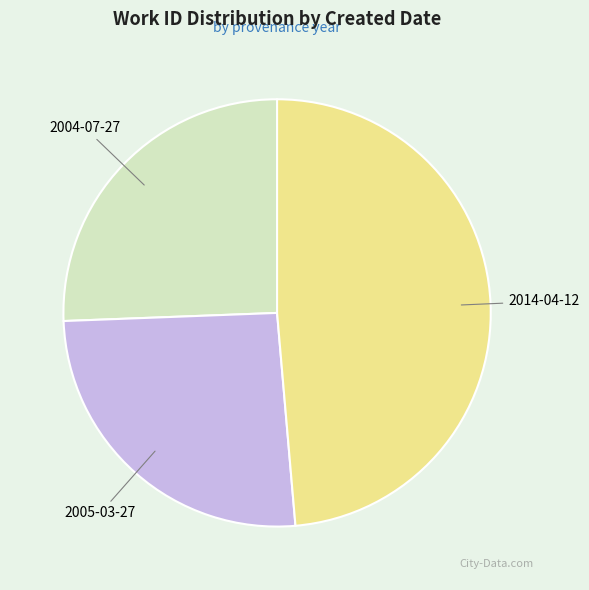

Is there a majority slice in this chart?

No